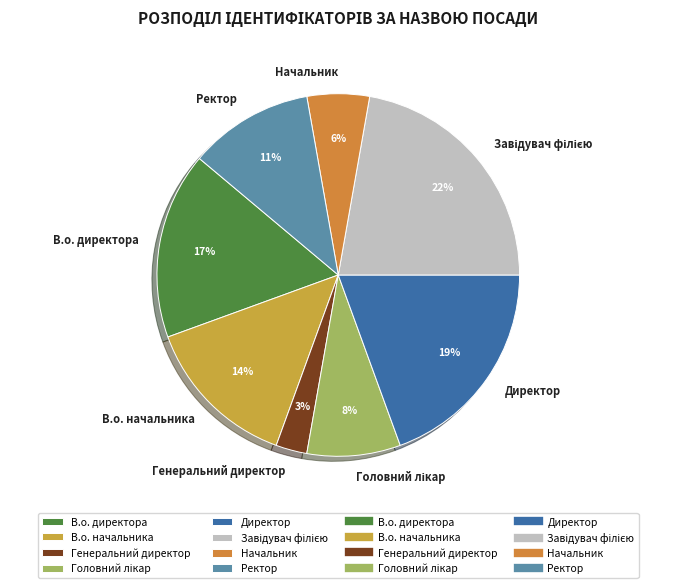

Do В.о. директора and Ректор together represent more than half of the pie?

No